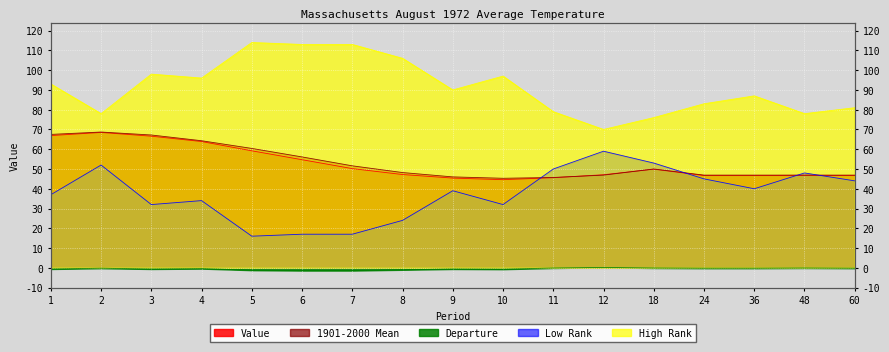

What is the value of the Low Rank point at the 7th from the left?

17.0